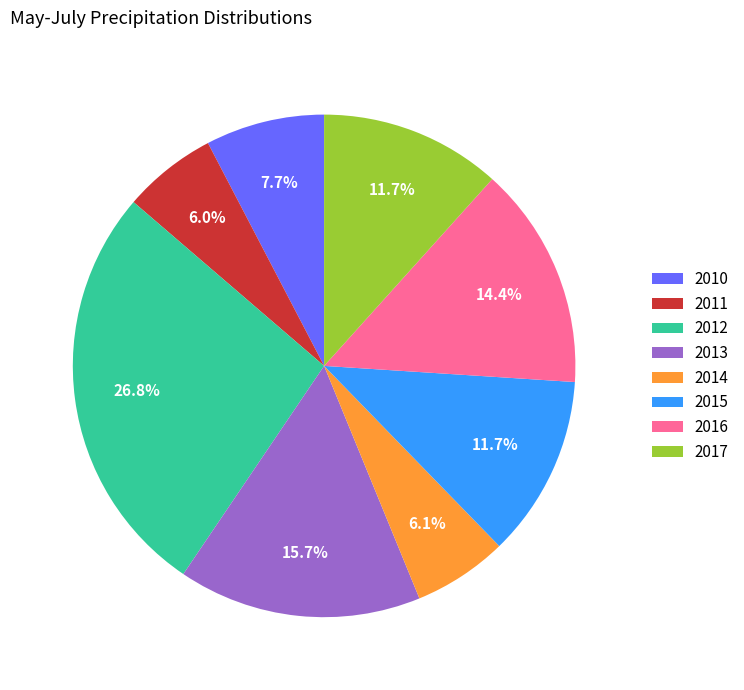

Which slice is the largest?

2012